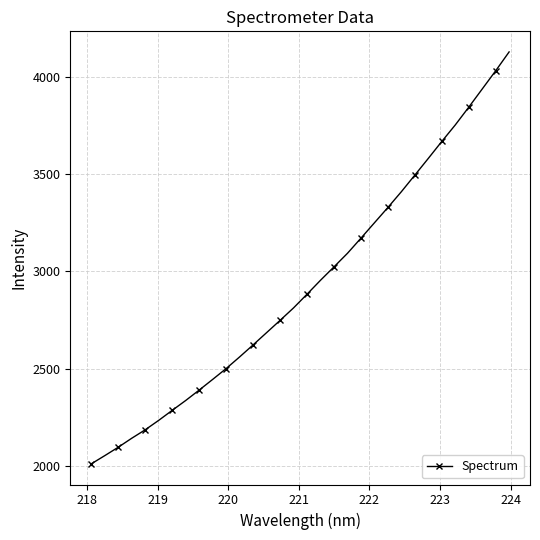

What is the difference between the maximum and minimum values?

2116.3